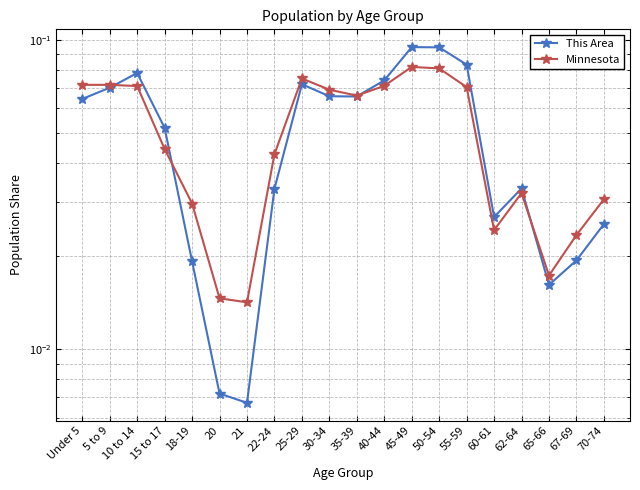

Reading left to right, extract all data points from this chart.

This Area: 0.1	0.1	0.1	0.1	0.0	0.0	0.0	0.0	0.1	0.1	0.1	0.1	0.1	0.1	0.1	0.0	0.0	0.0	0.0	0.0
Minnesota: 0.1	0.1	0.1	0.0	0.0	0.0	0.0	0.0	0.1	0.1	0.1	0.1	0.1	0.1	0.1	0.0	0.0	0.0	0.0	0.0